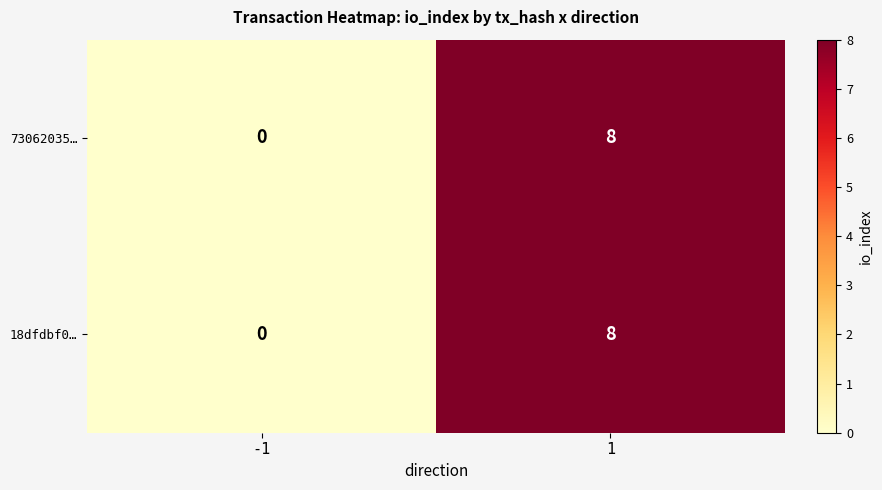

What is the greatest value displayed?

8